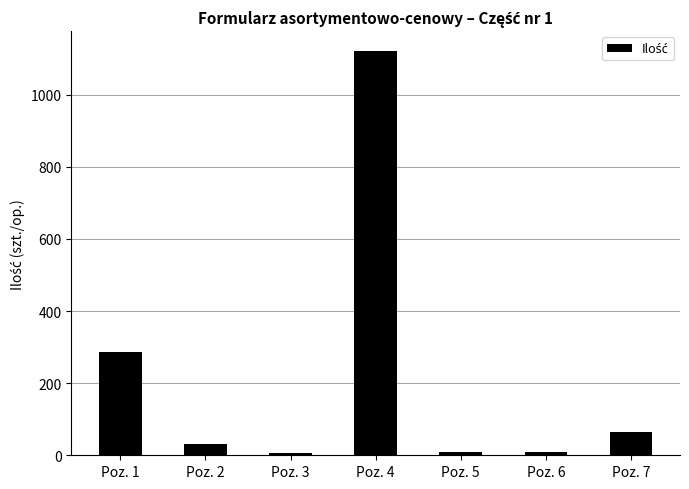

What is the sum of the values at Poz. 2 and Poz. 3?

35